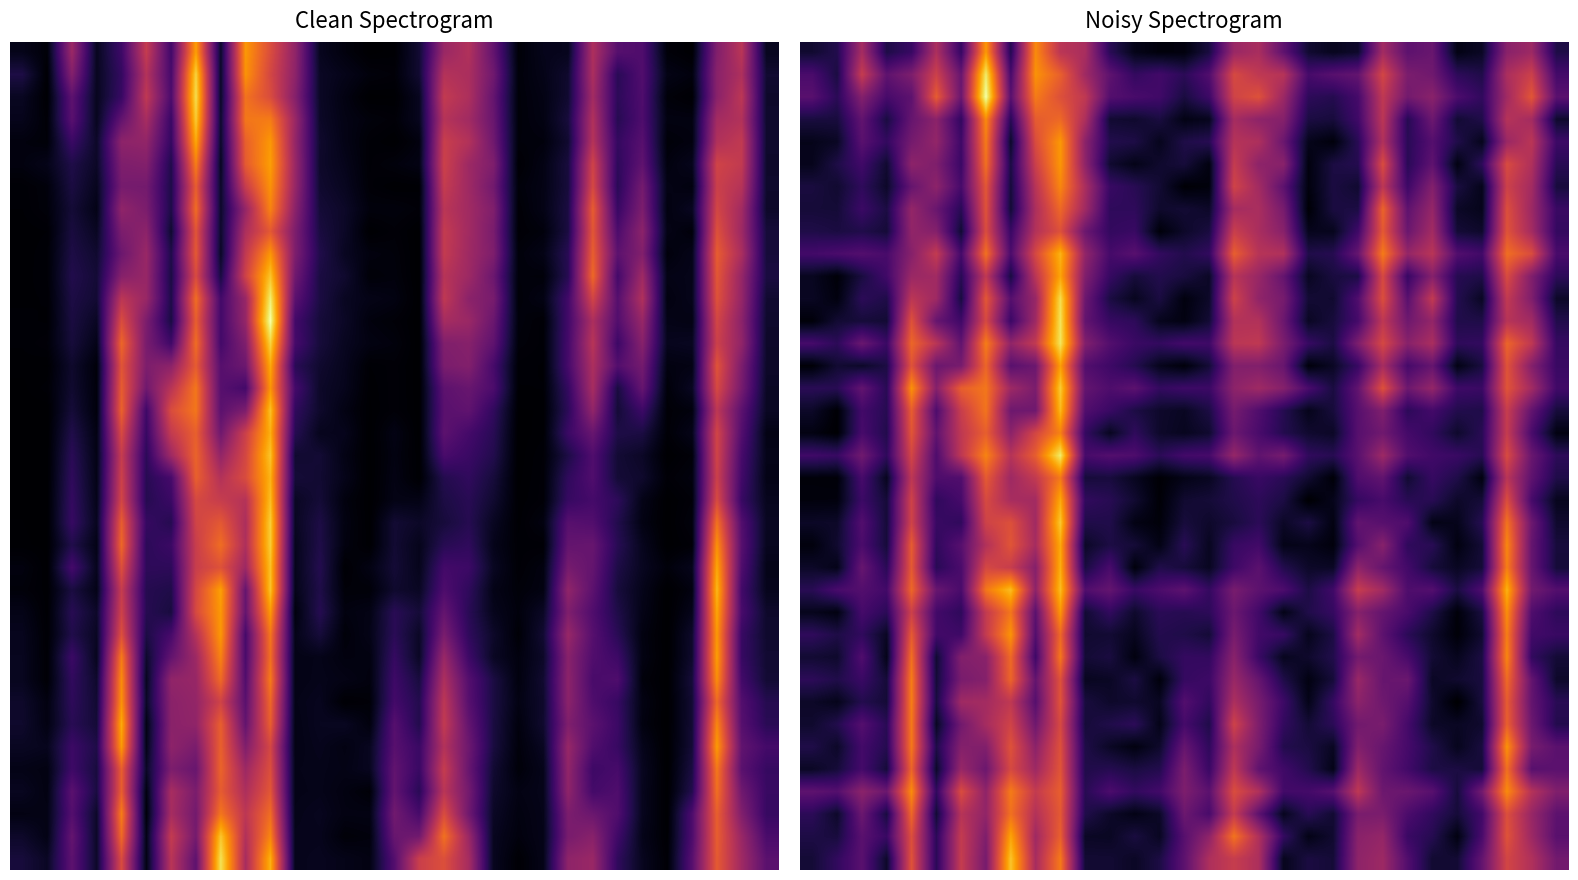

Count the number of data series in this chart.

37